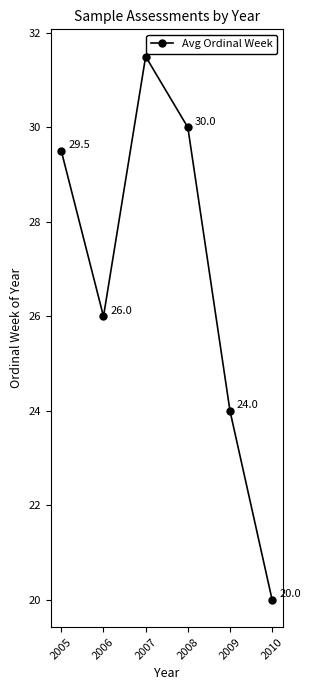

True or false: the data shows 28.8 at 2010.

False